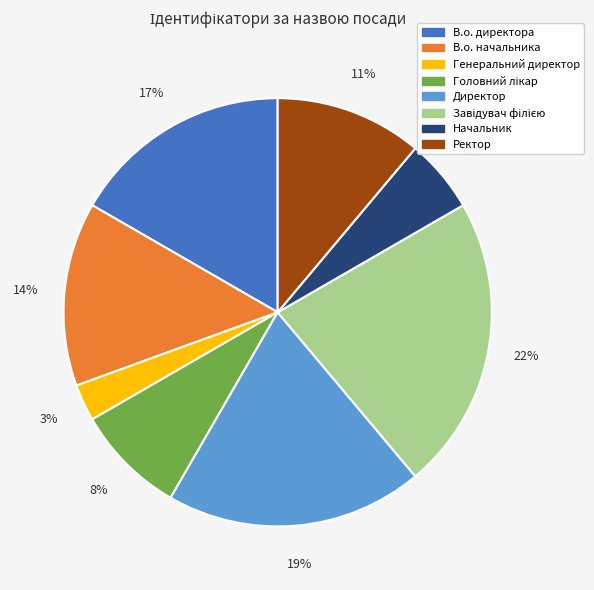

Combined, do Начальник and Генеральний директор account for over 50%?

No